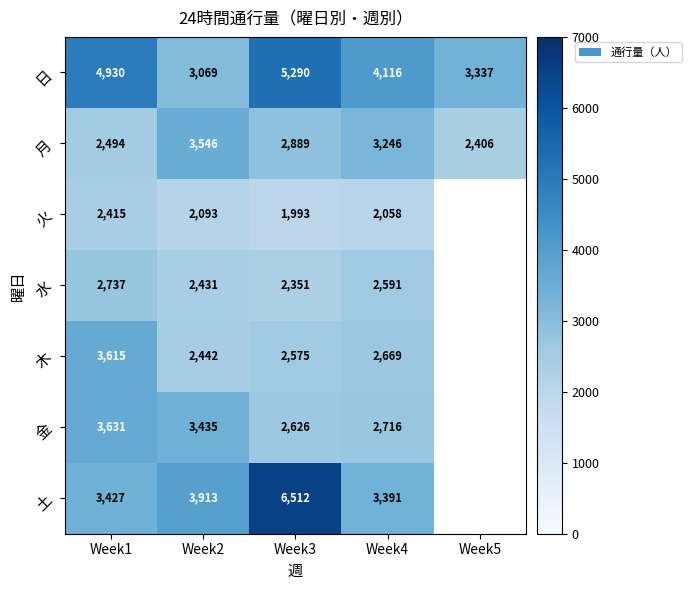

True or false: 金 has a value of 2716 at Week4.

True